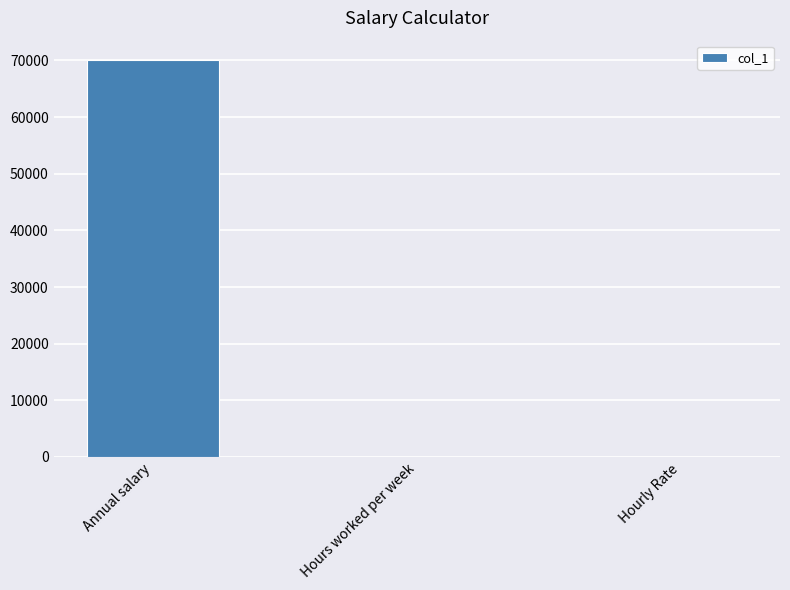

What is the sum of all values?

70073.4